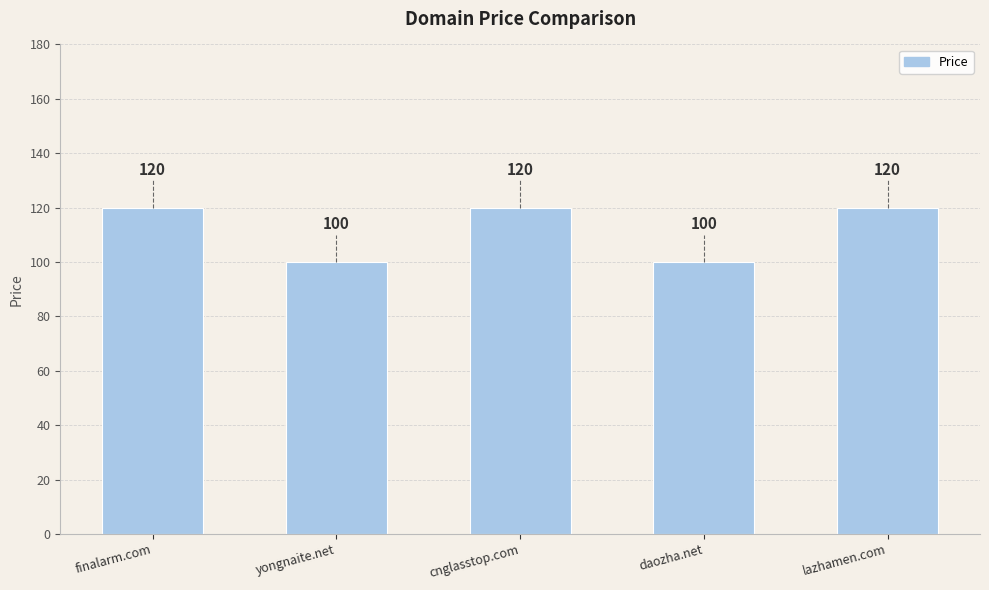

What is the approximate value at cnglasstop.com, to the nearest 10?

120